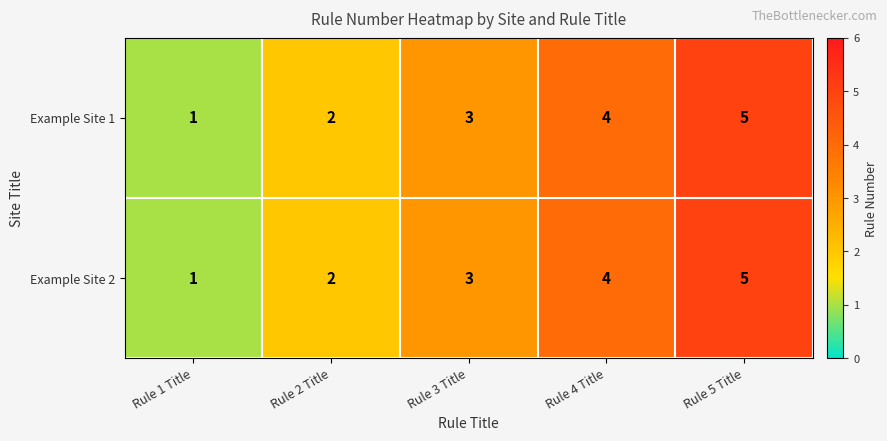

What is the total value across all series at Rule 1 Title?

2